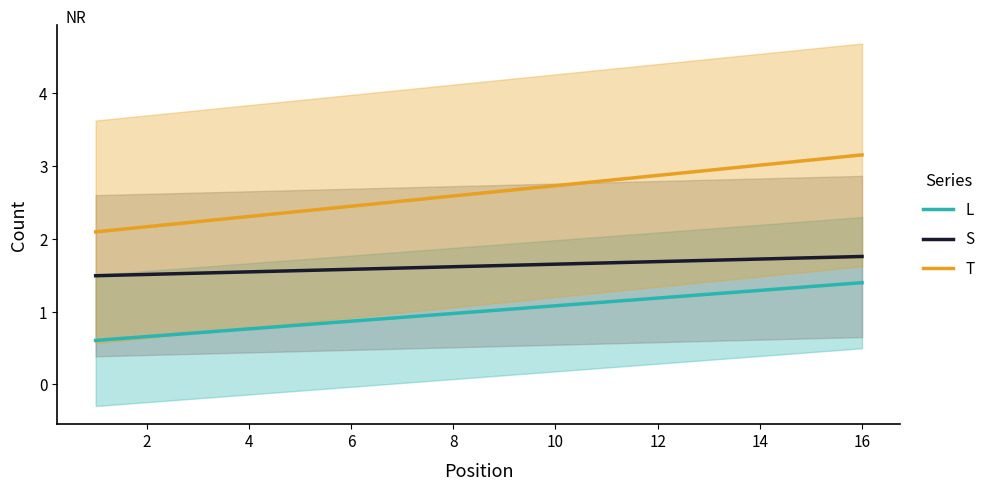

Reading left to right, transcribe all the data shown in this chart.

L: 1	1	1	0	1	2	0	0	0	2	0	2	1	2	2	1
S: 0	1	1	3	3	3	2	1	1	1	1	3	1	1	2	2
T: 1	2	2	3	4	5	2	1	1	3	1	5	2	3	4	3